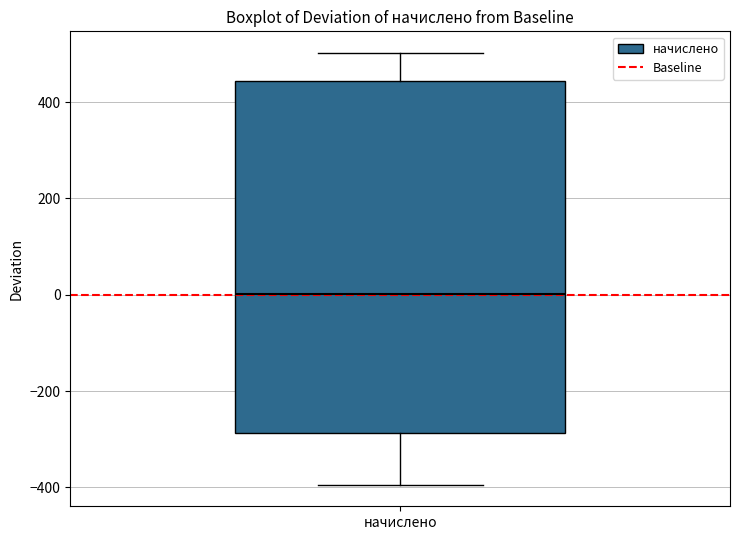

Transcribe this box plot: give where the median line is, the range the box spans, and where the two whiskers end, as read against the y-axis. The values are not printed on the chart, so give them approximately, as read against the axis.

median 0, box -280 to 440, whiskers -400 to 500